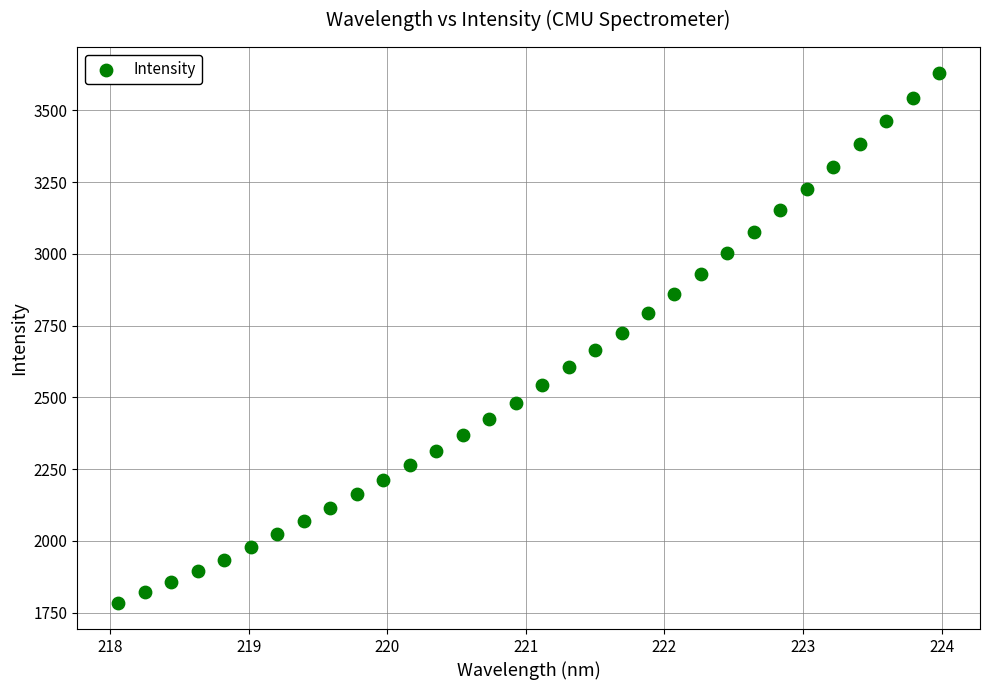

What is the range of X values (max minus min)?

5.9